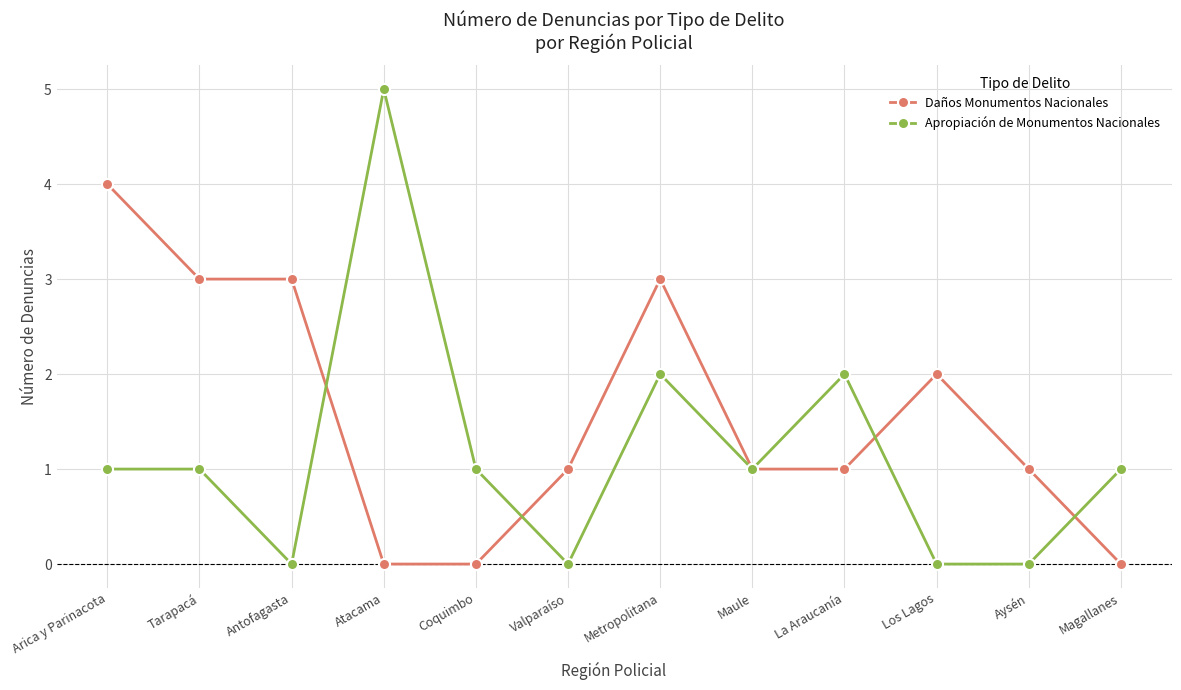

What is the difference between the highest and lowest values at Arica y Parinacota?

3